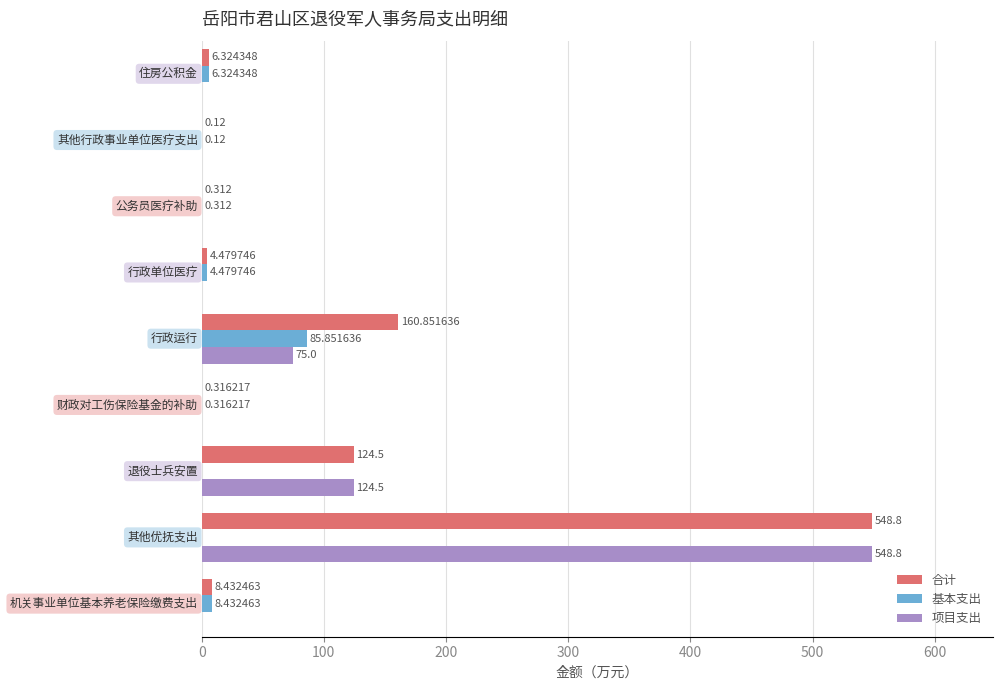

Which series has the largest total across all categories?

合计